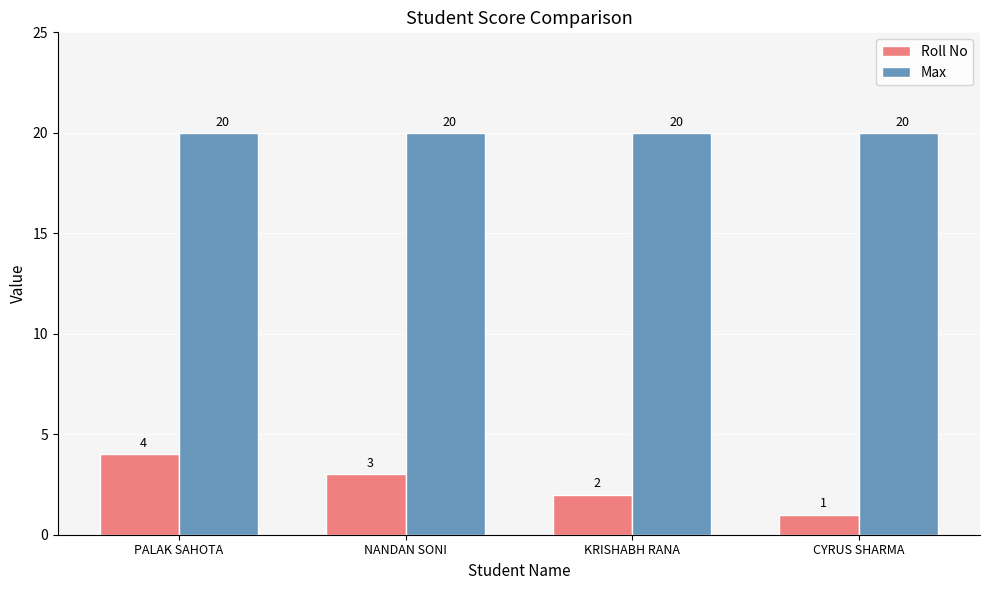

Which series has the largest total across all categories?

Max